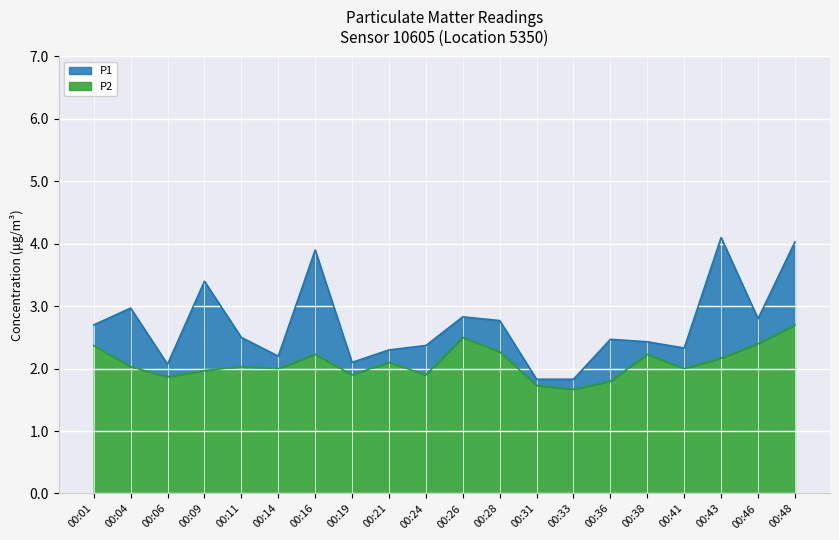

What is the sum of the P1 values at 00:43 and 00:11?

6.6